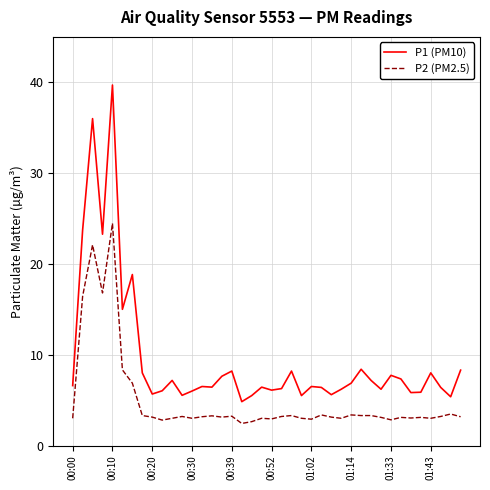

Count the number of data series in this chart.

2